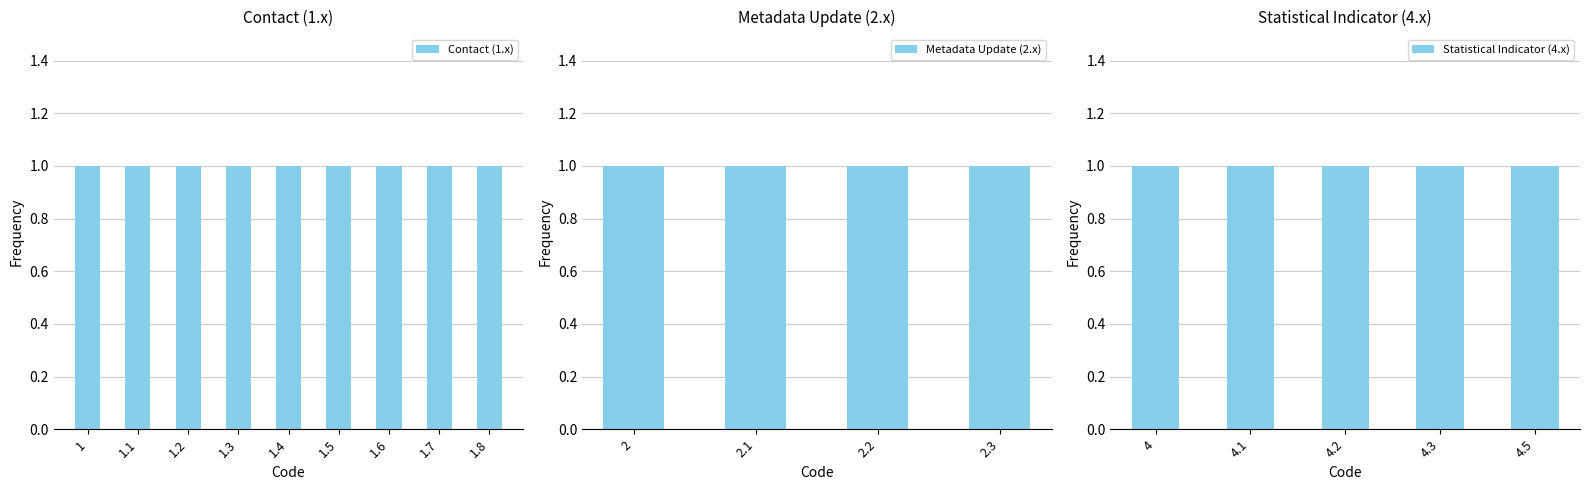

Where is the data nearest to the value 2?

2